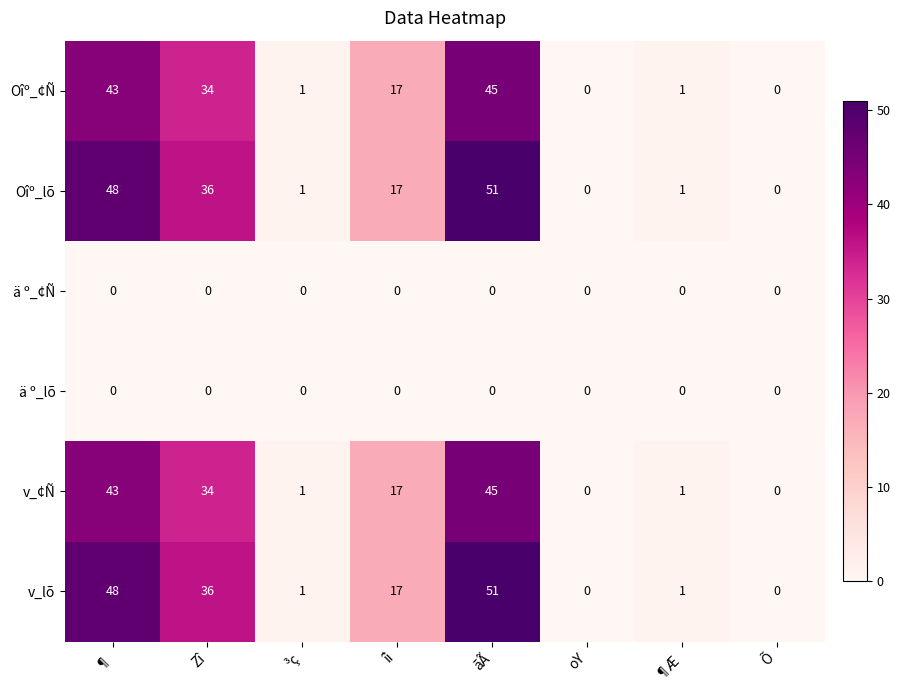

At which label is Oîº_¢Ñ closest to 22?

îì